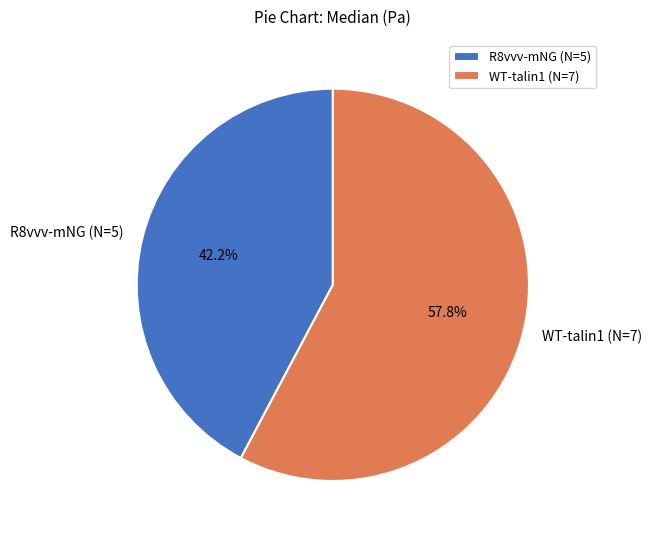

Rank the categories by value from highest to lowest.

WT-talin1 (N=7), R8vvv-mNG (N=5)